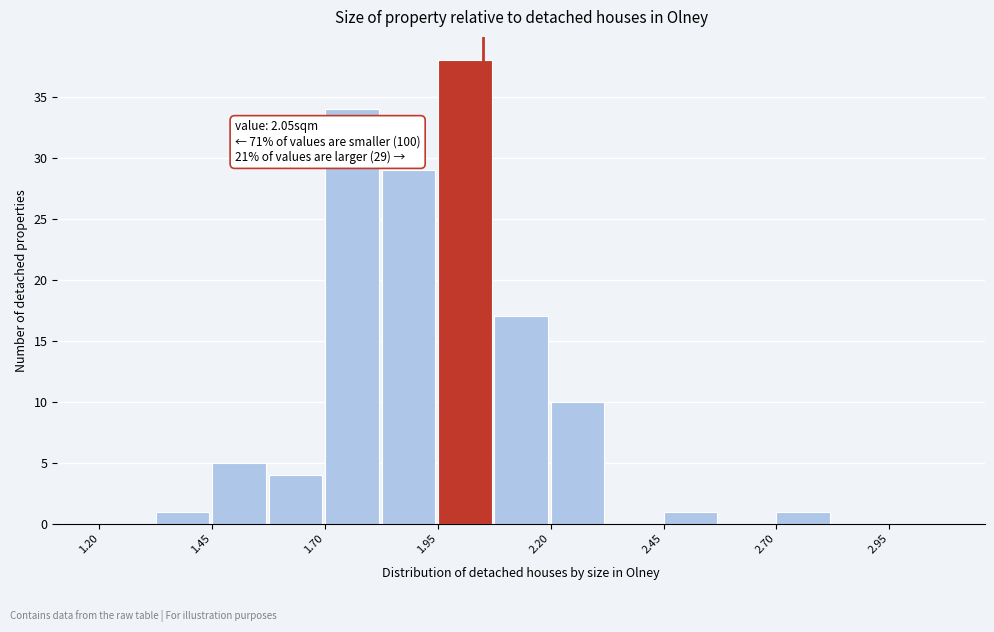

Read against the x-axis, roughly where is the centre of the tallest bar?

2.00